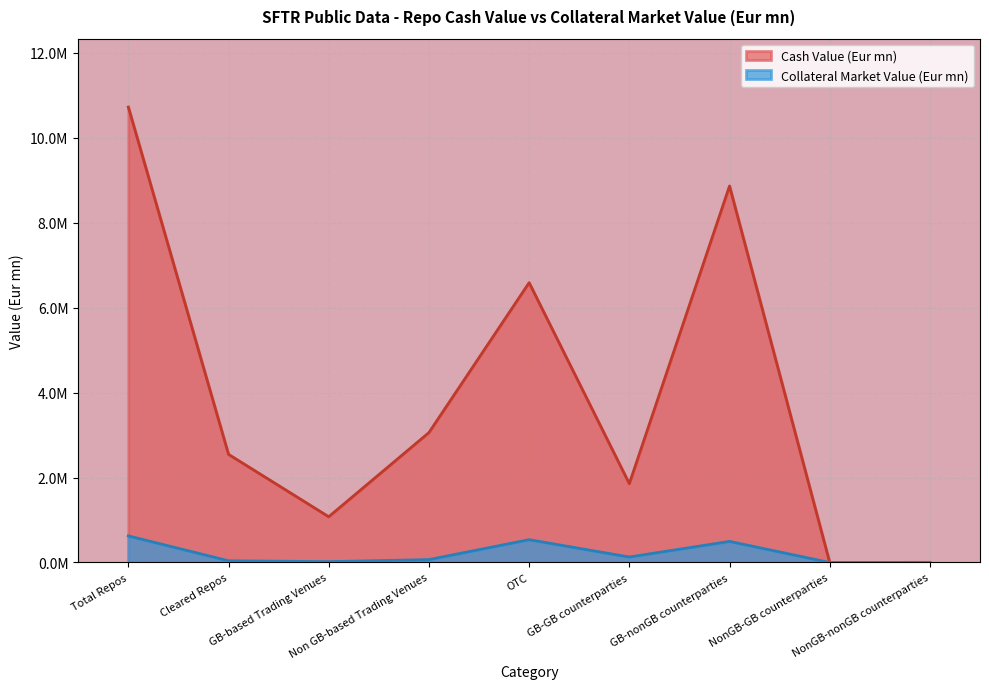

How many distinct data groups are displayed?

2